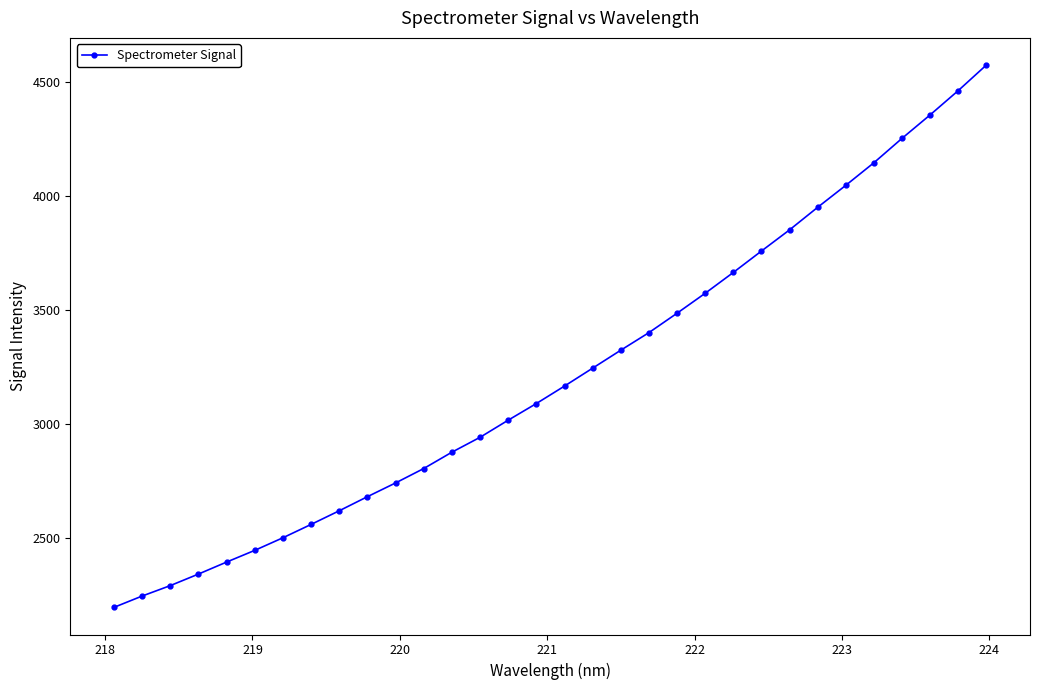

How many values are below 3165?

16